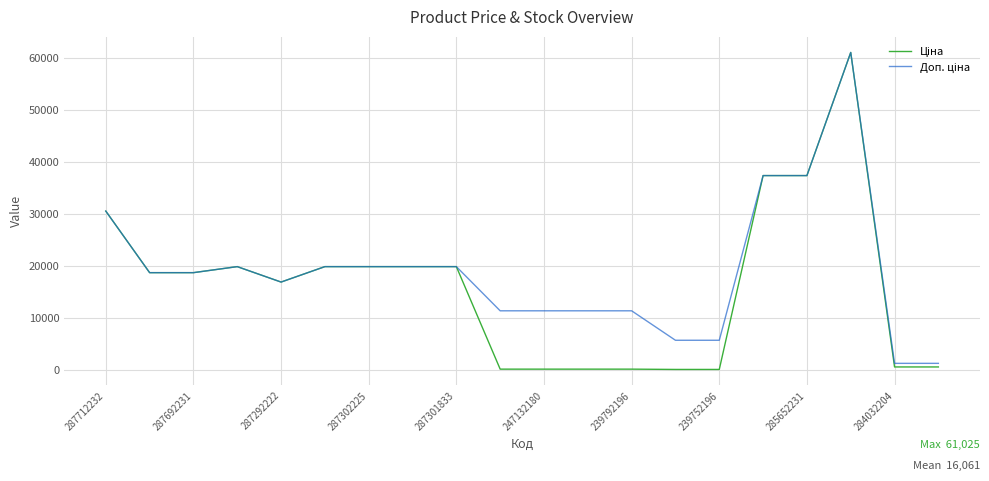

What is the greatest value displayed?

61024.7